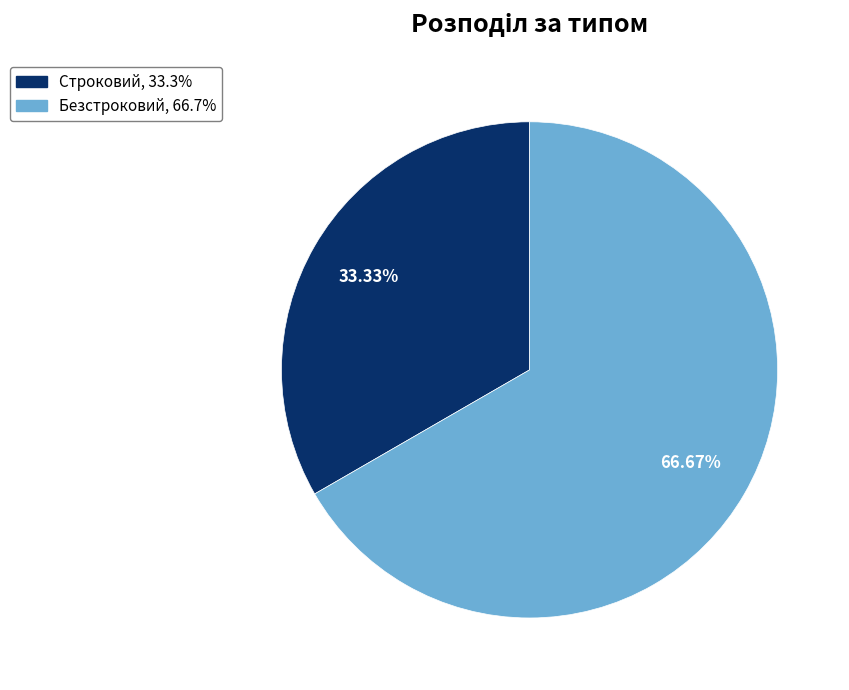

Rank the categories by value from lowest to highest.

Строковий, Безстроковий